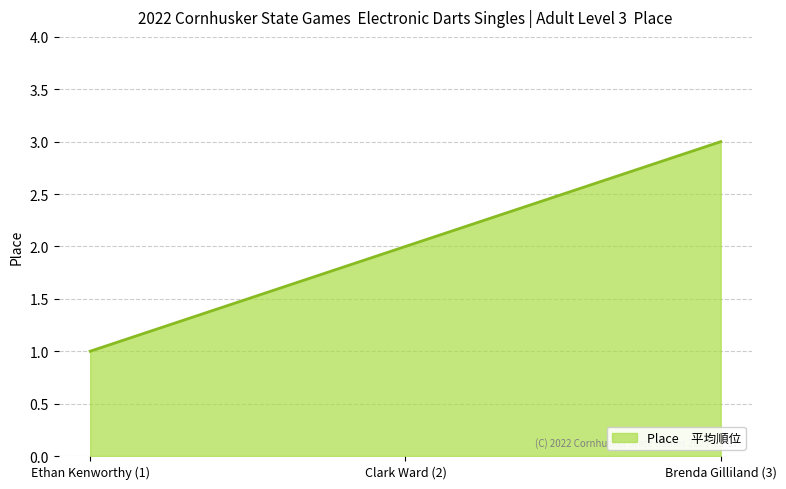

What is the minimum value shown in the chart?

1